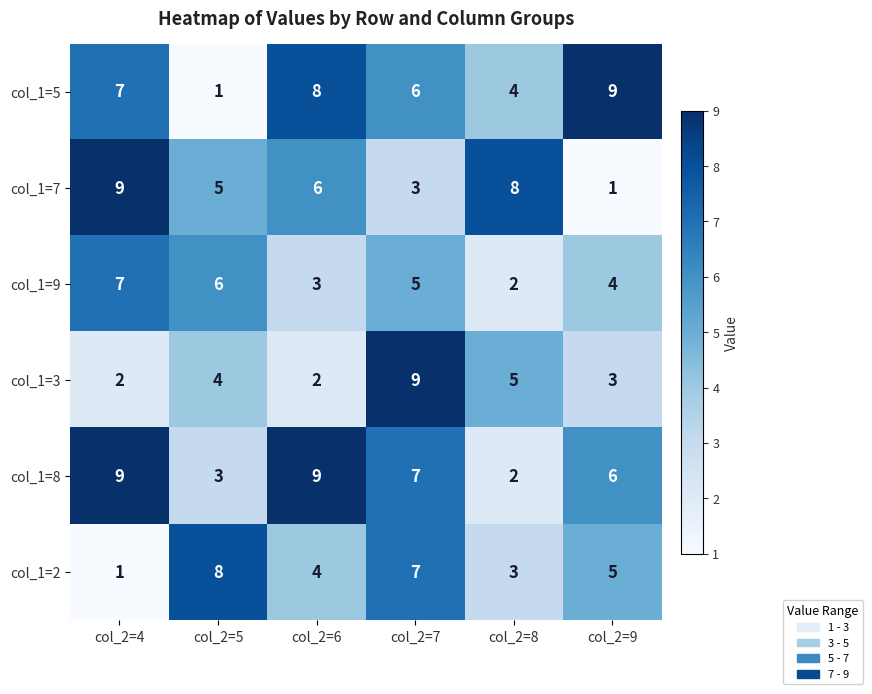

The value of col_1=7 at col_2=7 is 3. True or false?

True